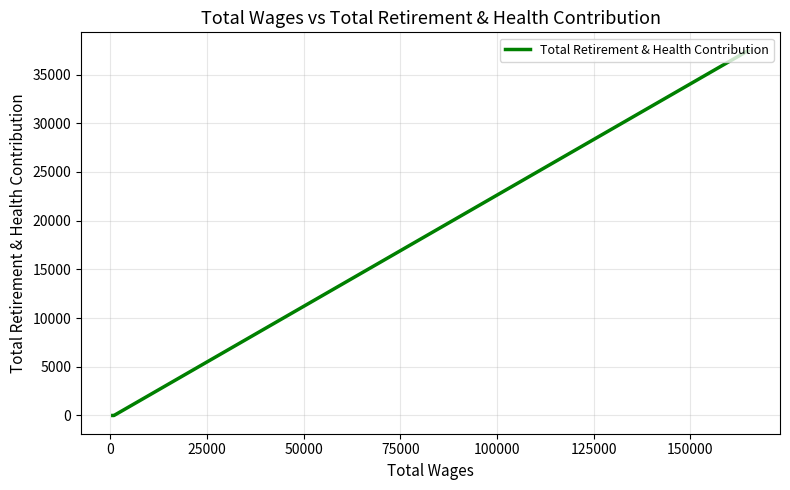

What is the maximum value shown in the chart?

37465